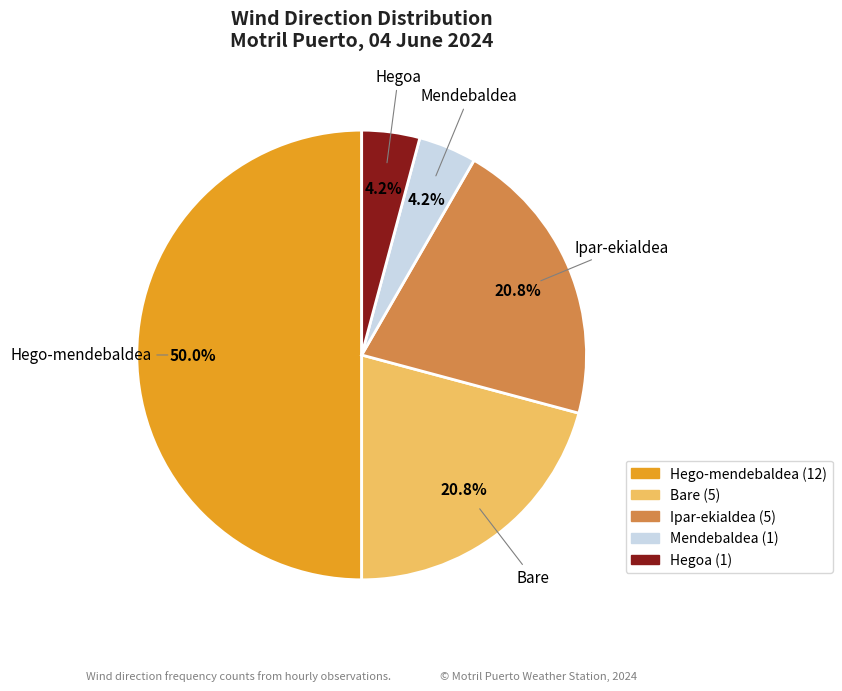

What percentage is the Mendebaldea slice, to the nearest percent?

4%